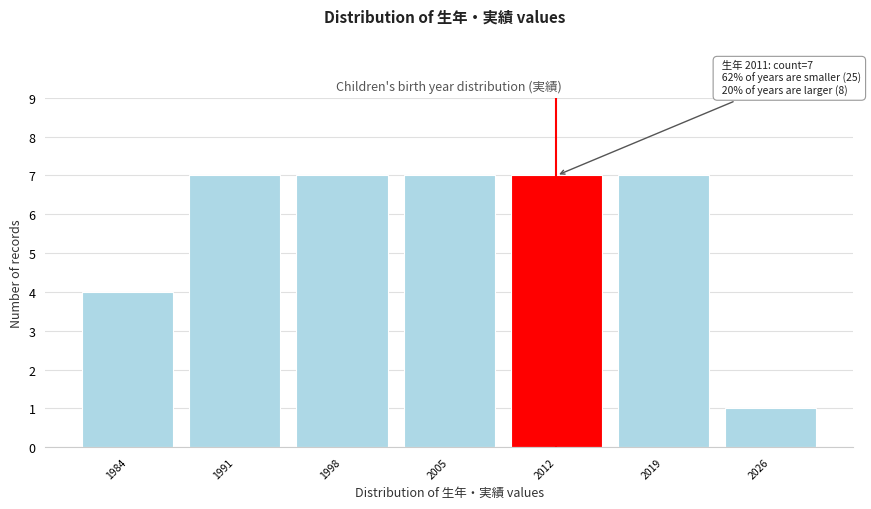

Reading left to right, what are all the values shown in this chart?

1984=4	1991=7	1998=7	2005=7	2012=7	2019=7	2026=1